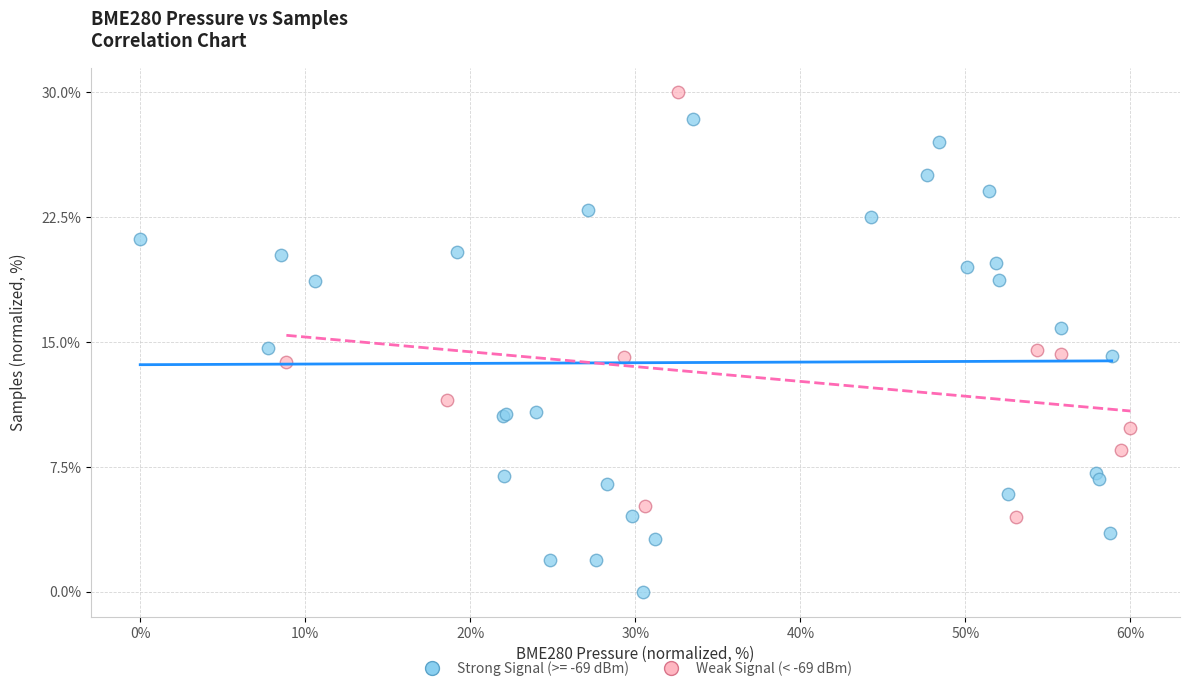

Which series has the largest Y range (max minus min)?

Strong Signal (>= -69 dBm)